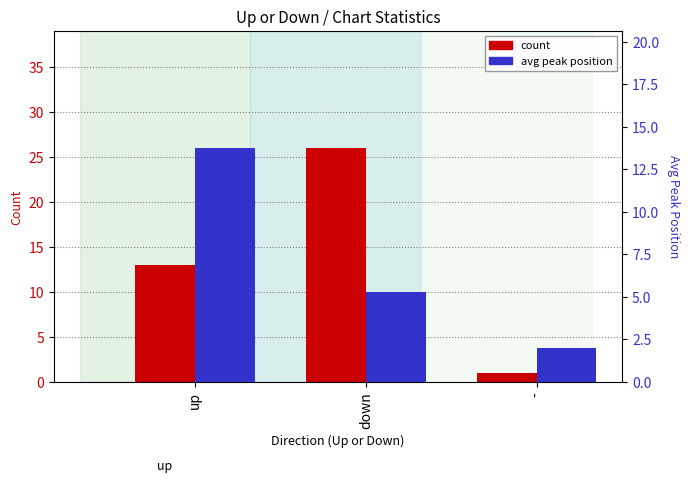

Which series has the widest spread of values?

count